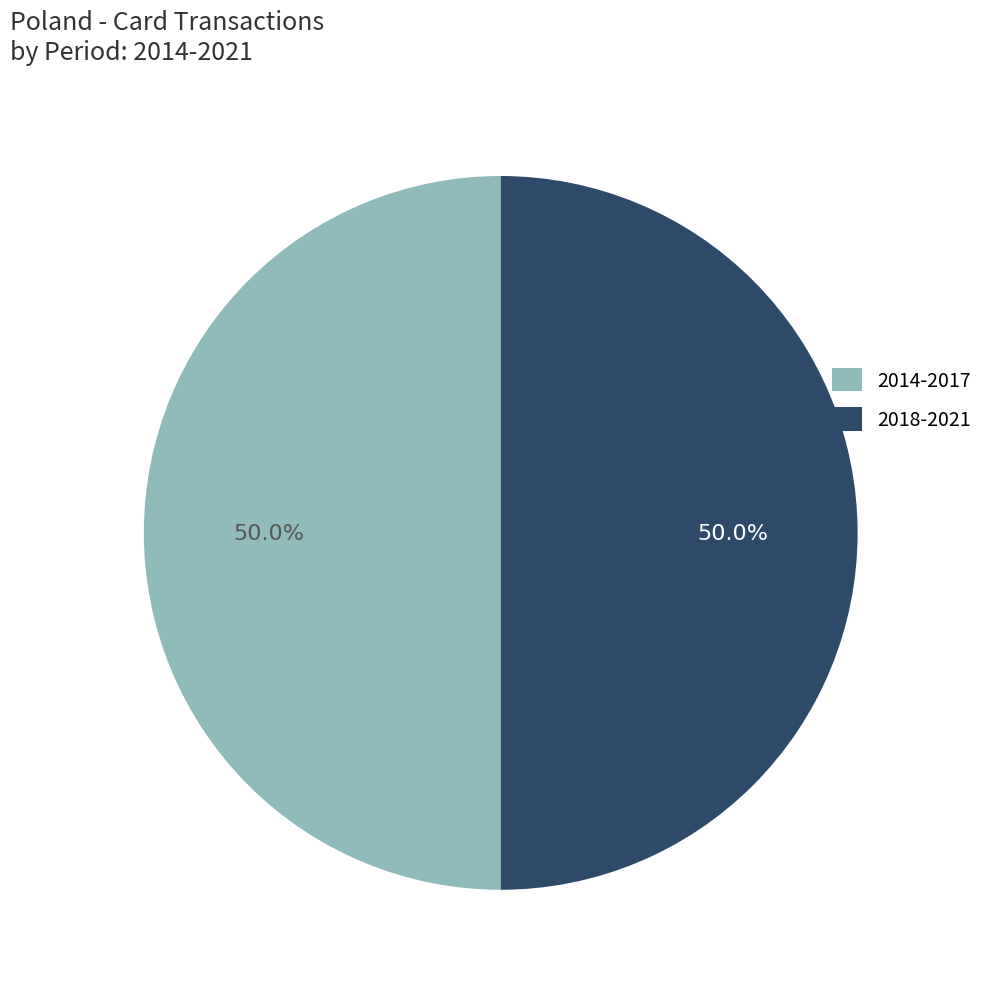

To the nearest percent, what is the difference between the largest and smallest slice percentages?

0%